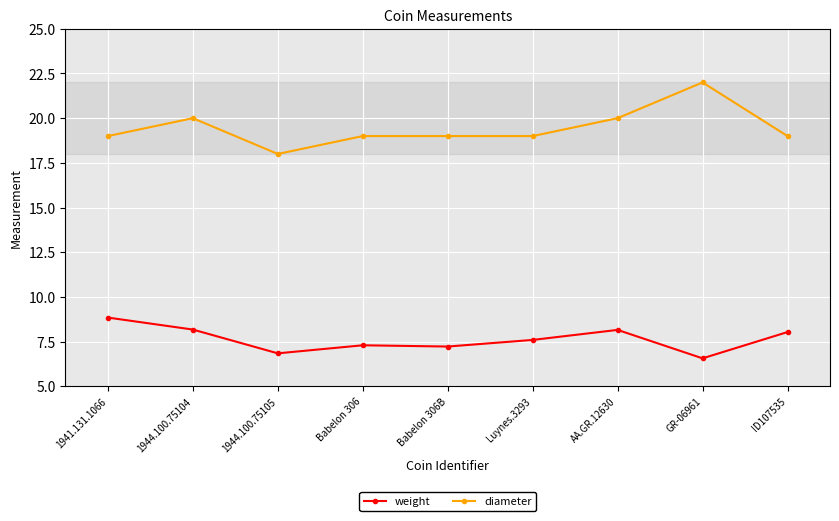

What are all the series names shown in the legend?

weight, diameter